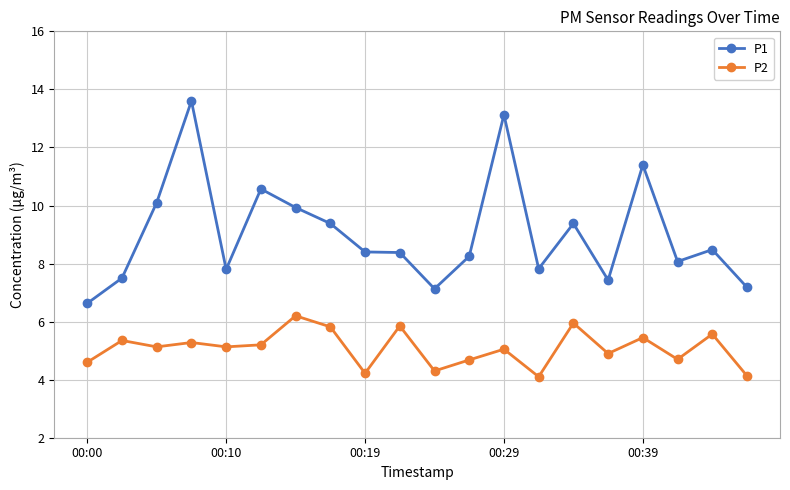

True or false: P1 and P2 intersect in this chart.

False